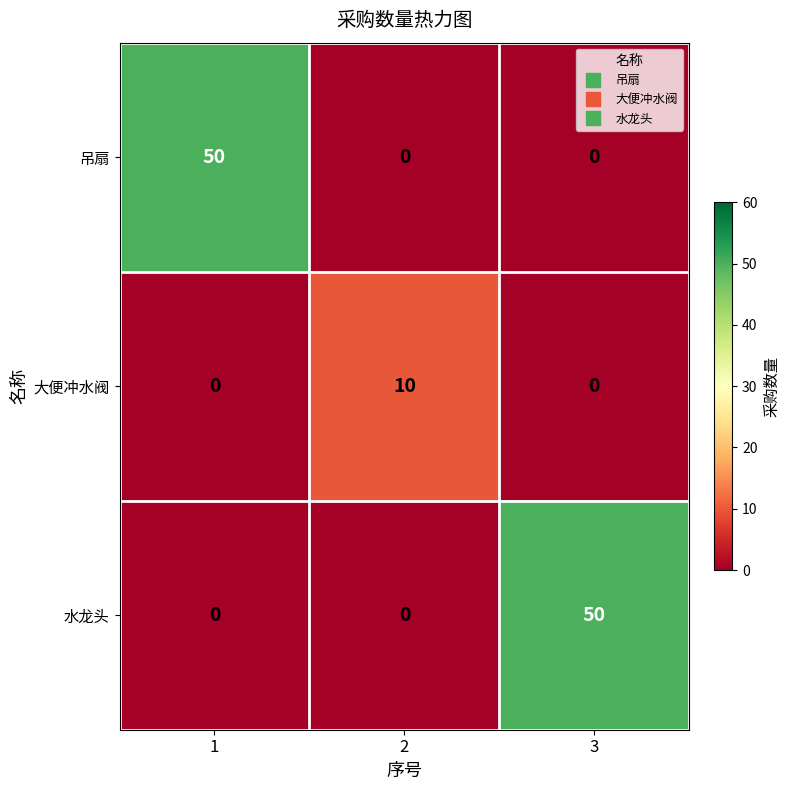

What is the total value across all series at 2?

10